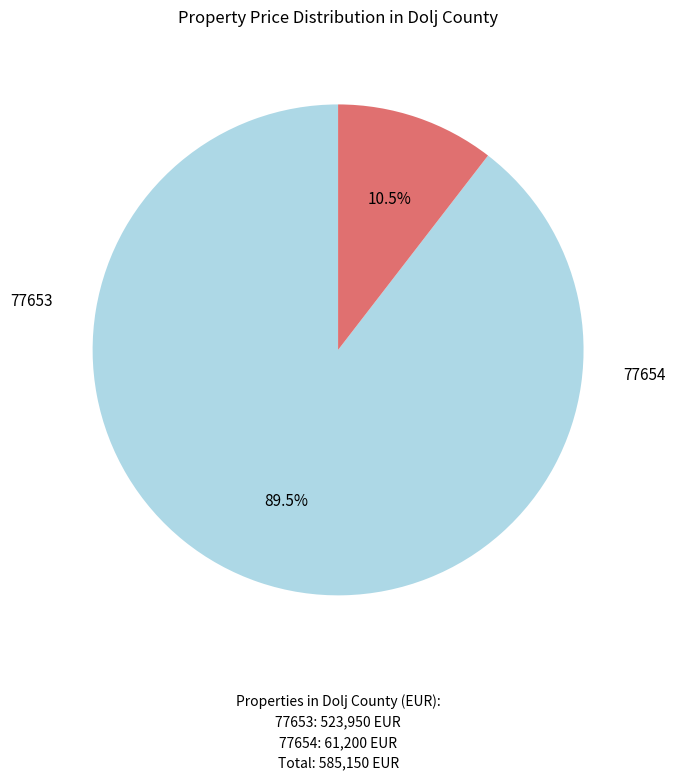

Does any single category account for the majority?

Yes